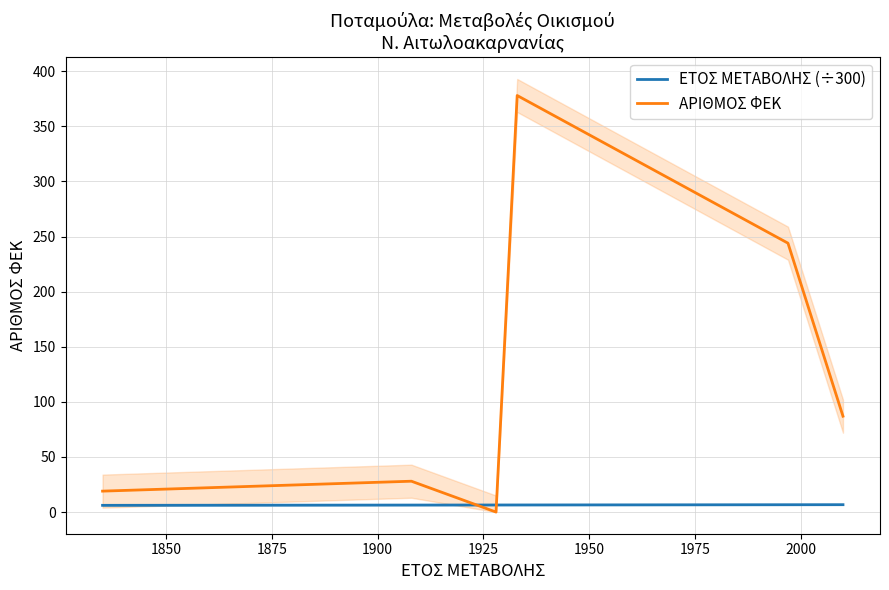

What is the difference between the maximum and minimum values in the ΑΡΙΘΜΟΣ ΦΕΚ series?

378.0